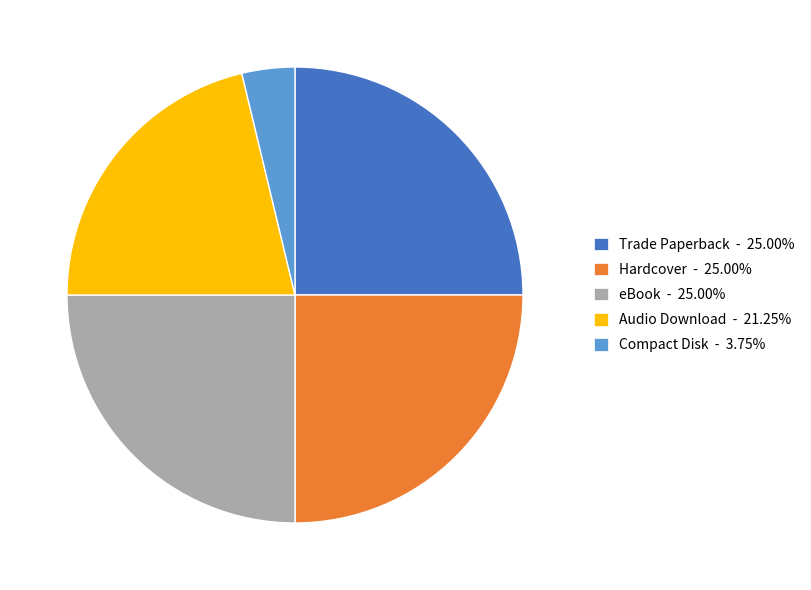

Approximately how many times larger is the value at Trade Paperback - 25.00% compared to eBook - 25.00%?

1.0